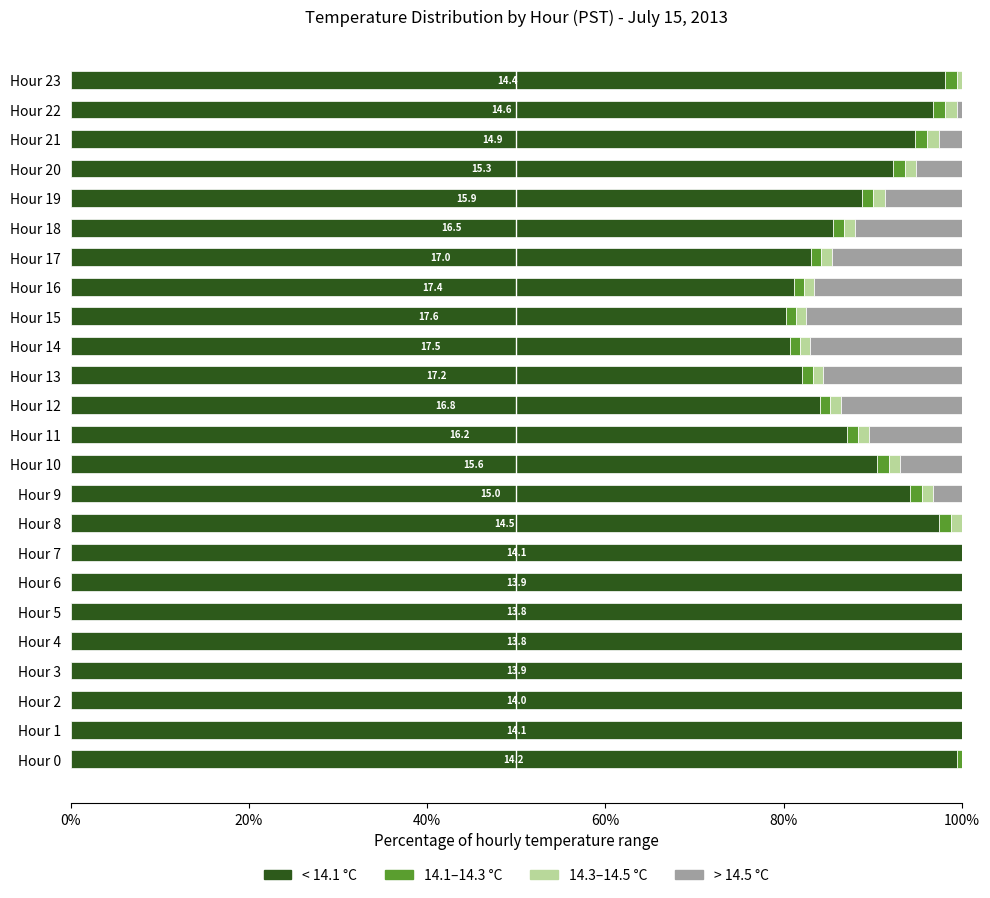

What is the sum of all < 14.1 °C values?

2215.9